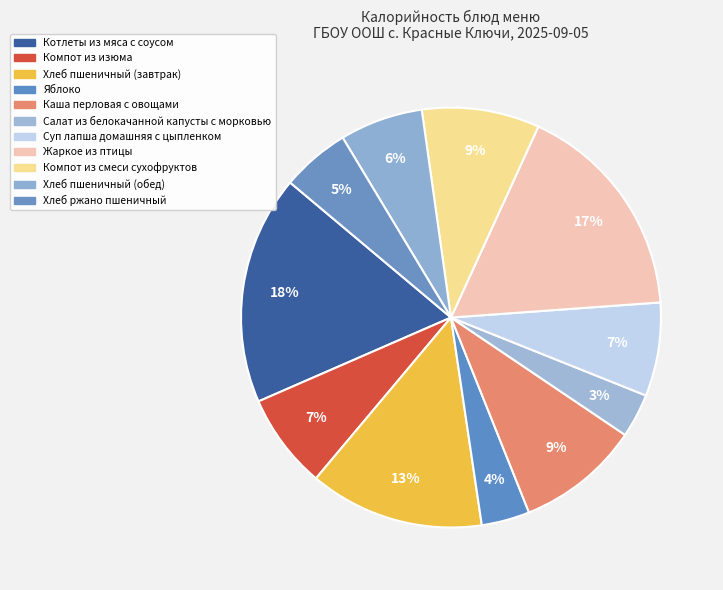

What is the change in value from Яблоко to Каша перловая с овощами?

+73.2